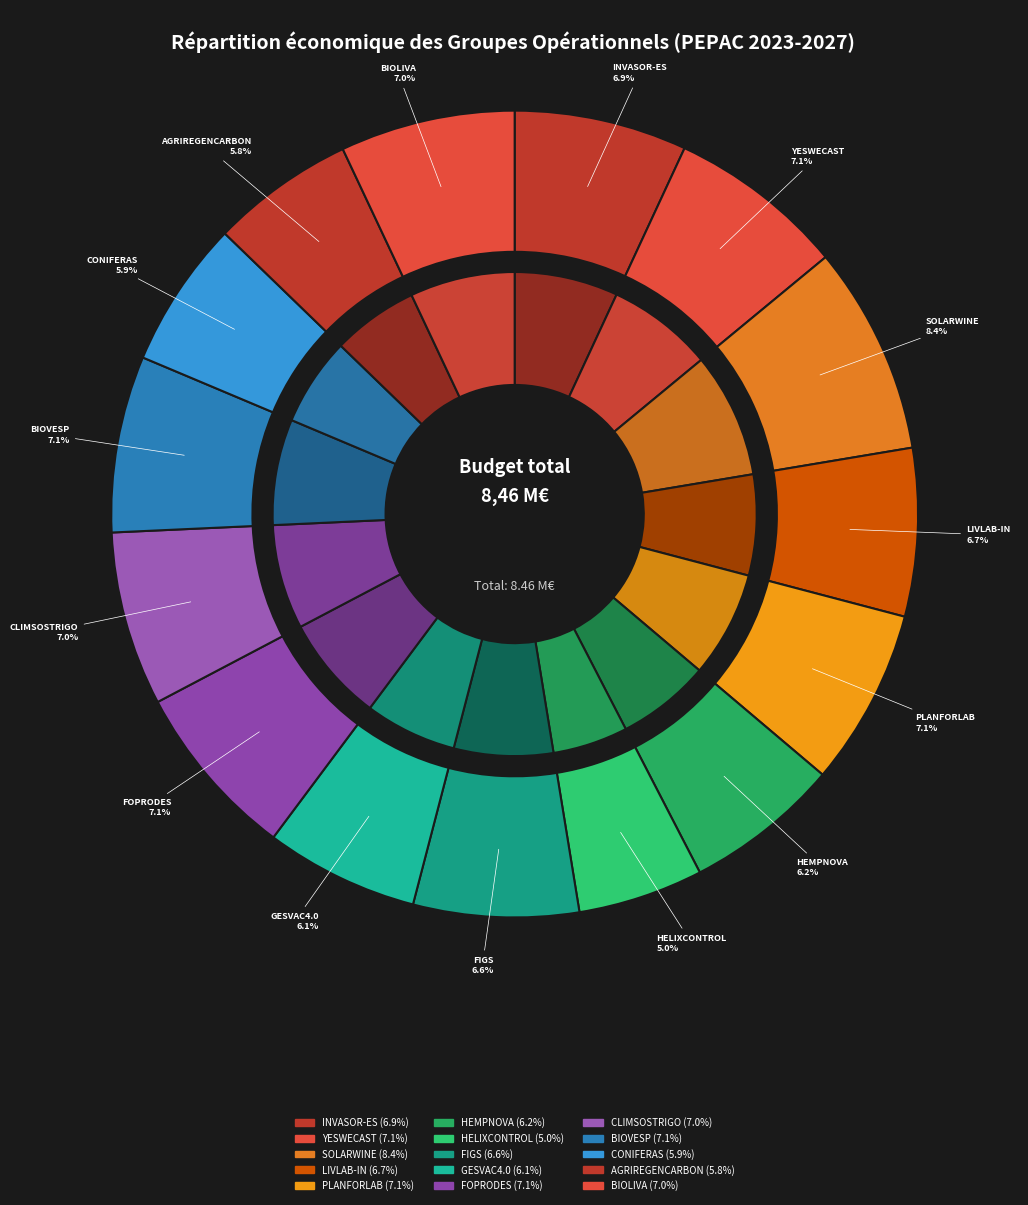

Which category has the smallest portion of the pie?

HELIXCONTROL